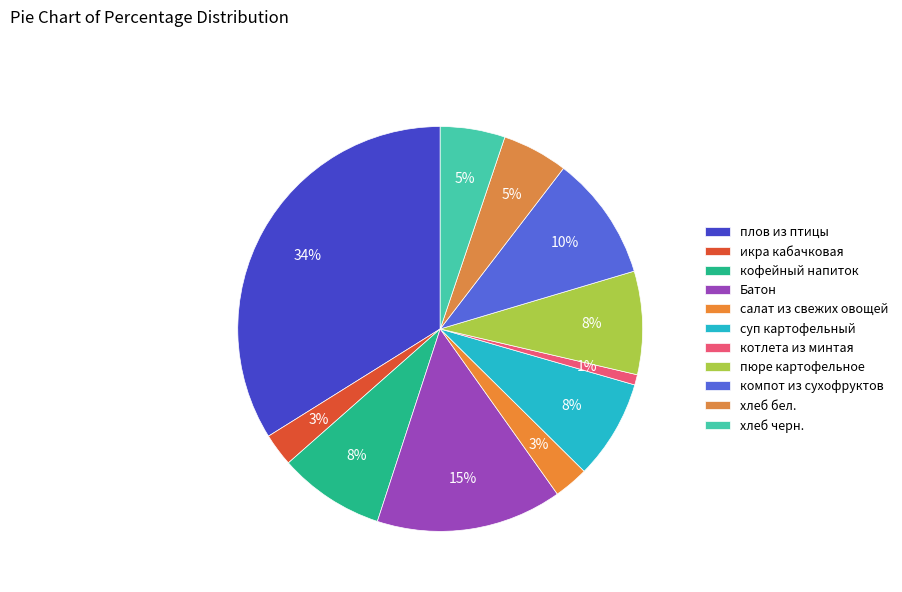

How many slices are in this pie chart?

11